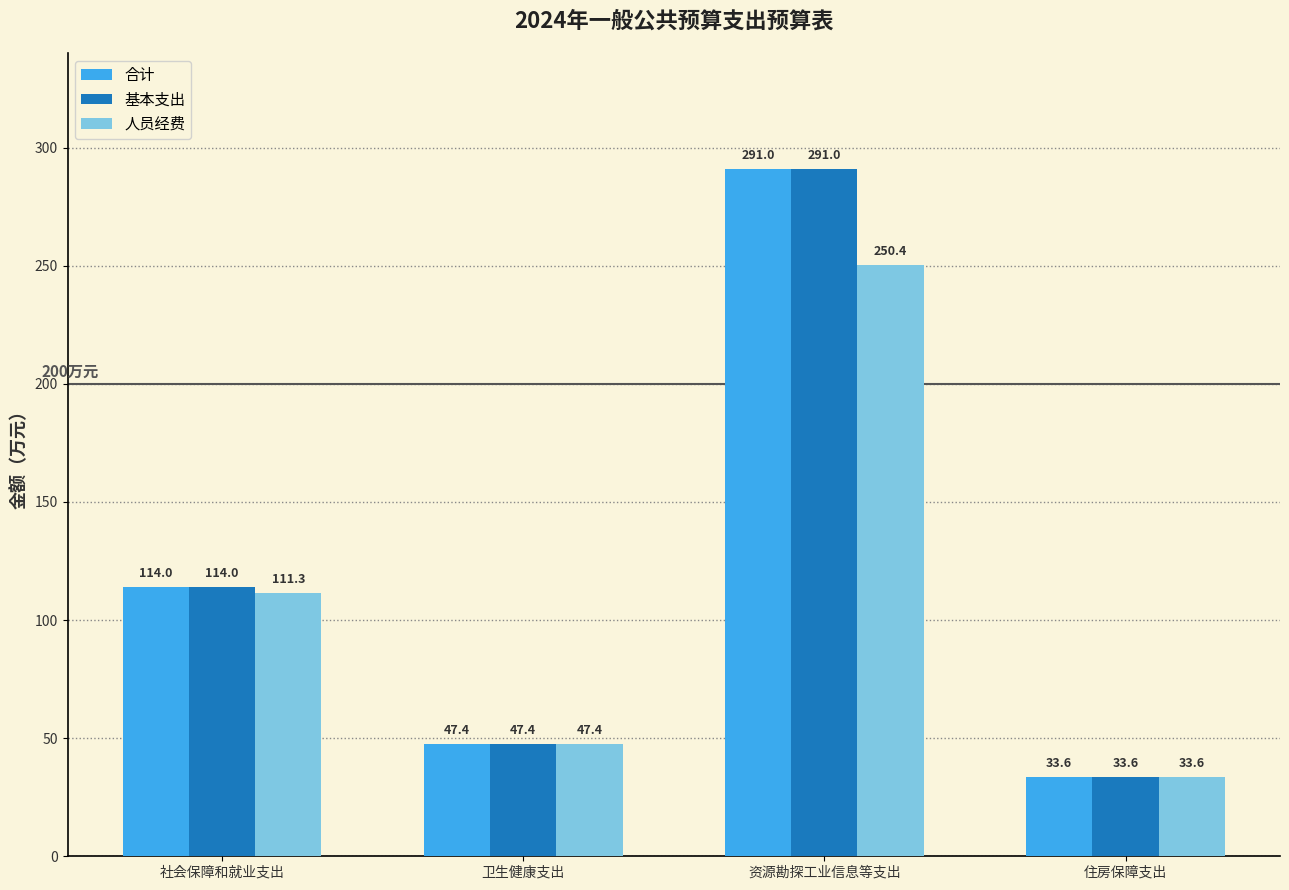

The 人员经费 series shows 111.3 at 社会保障和就业支出. True or false?

True